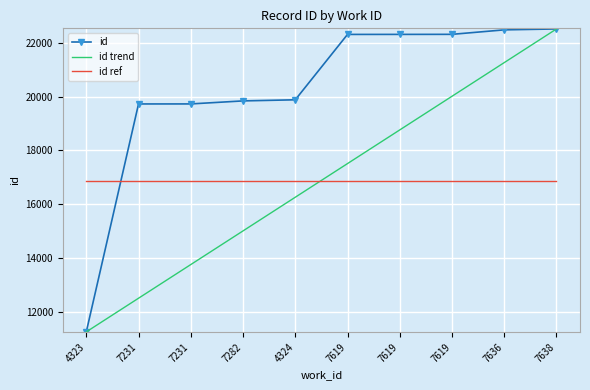

What are all the series names shown in the legend?

id, id trend, id ref